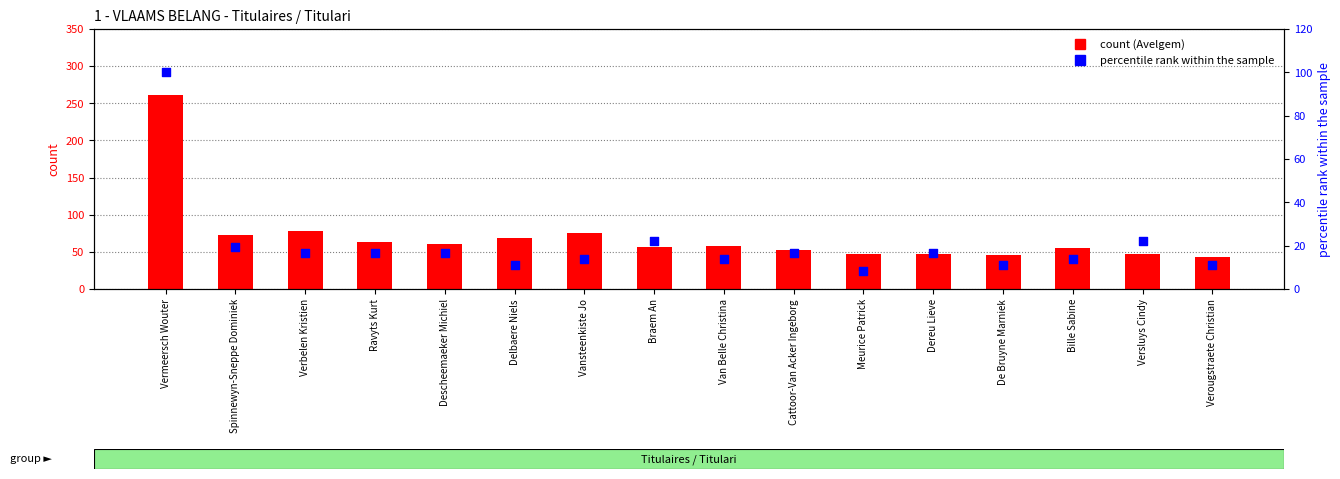

What are all the series names shown in the legend?

count (Avelgem), percentile rank within the sample